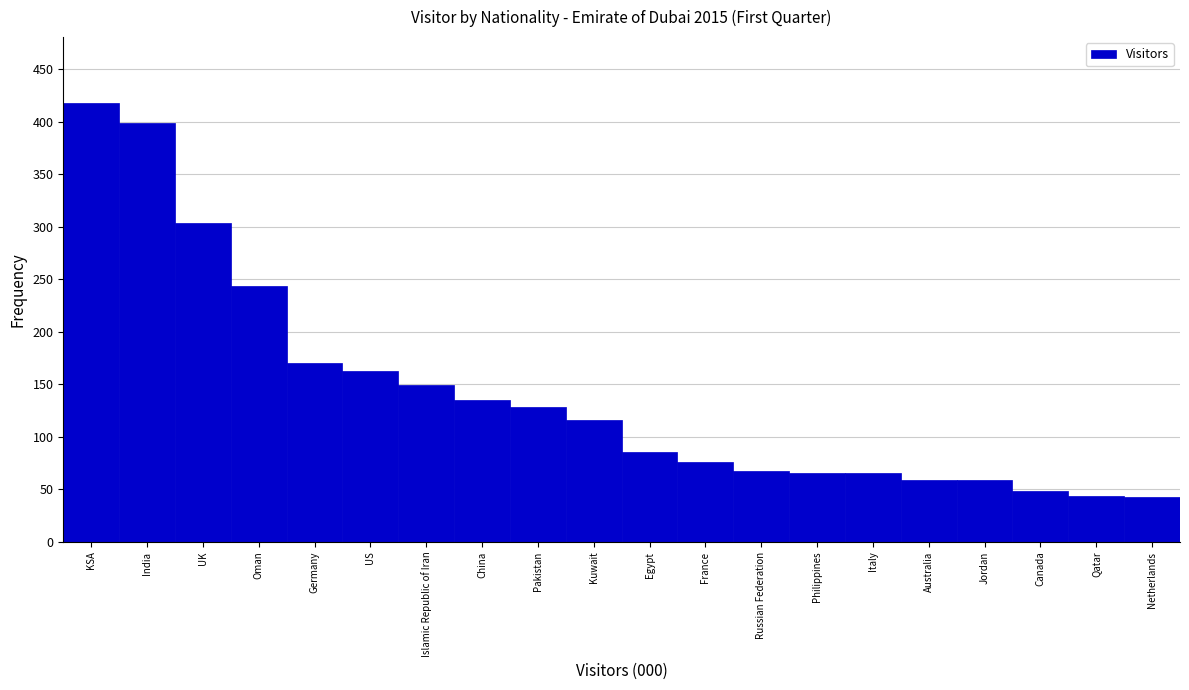

What is the sum of the values at KSA and Qatar?

462